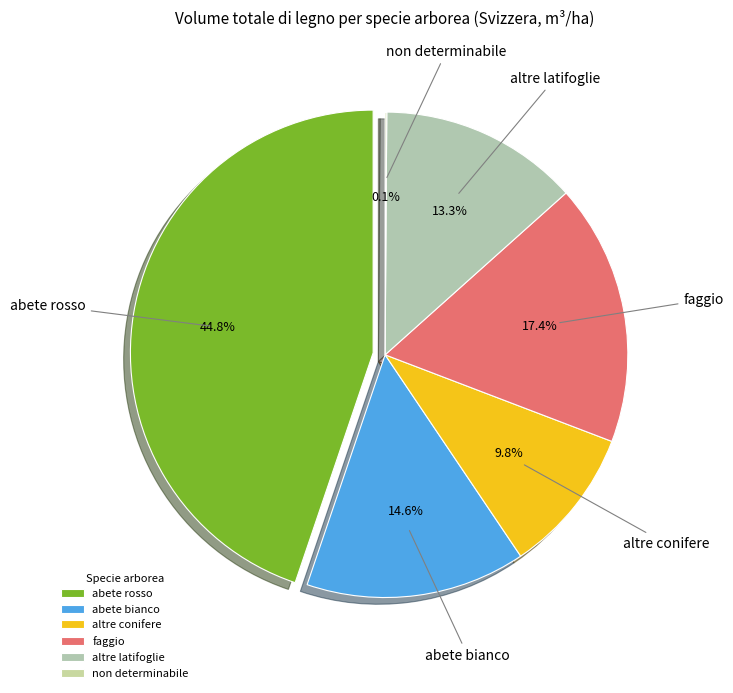

To the nearest percent, what percentage of the pie is altre conifere?

10%